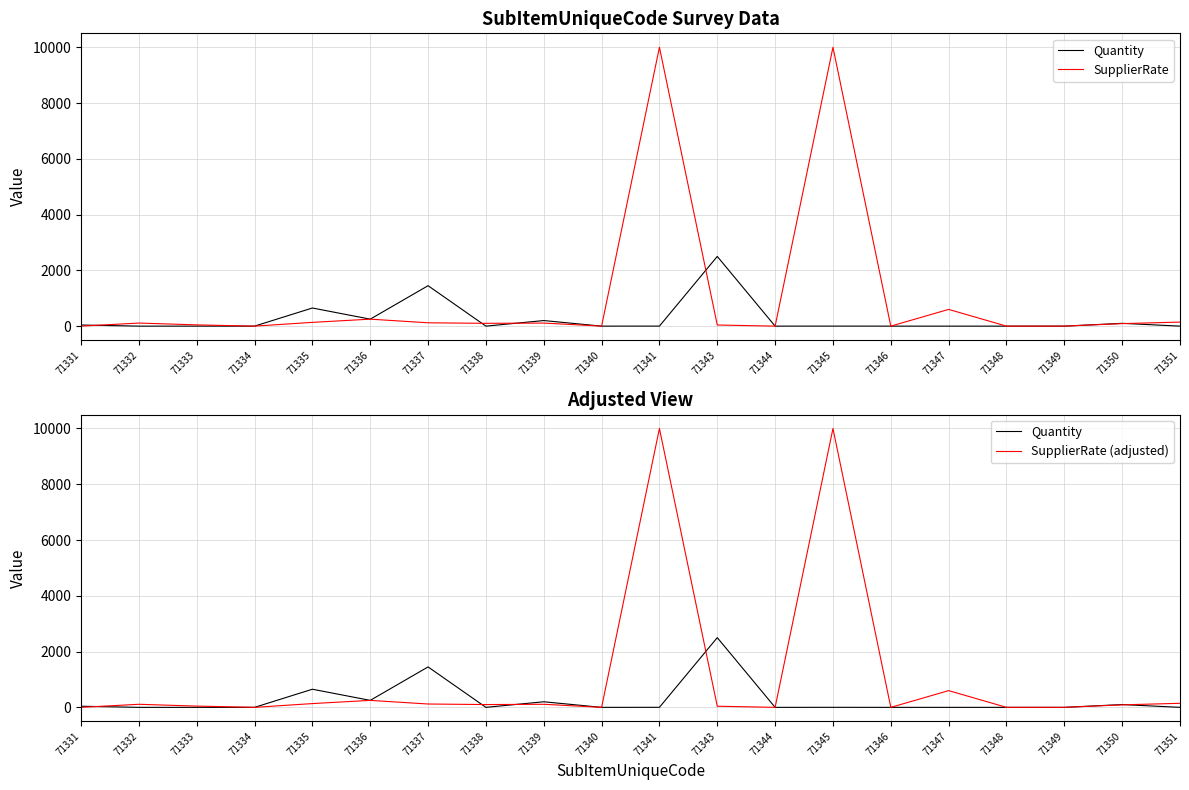

What is the sum of the SupplierRate (adjusted) values at 71337 and 71344?

120